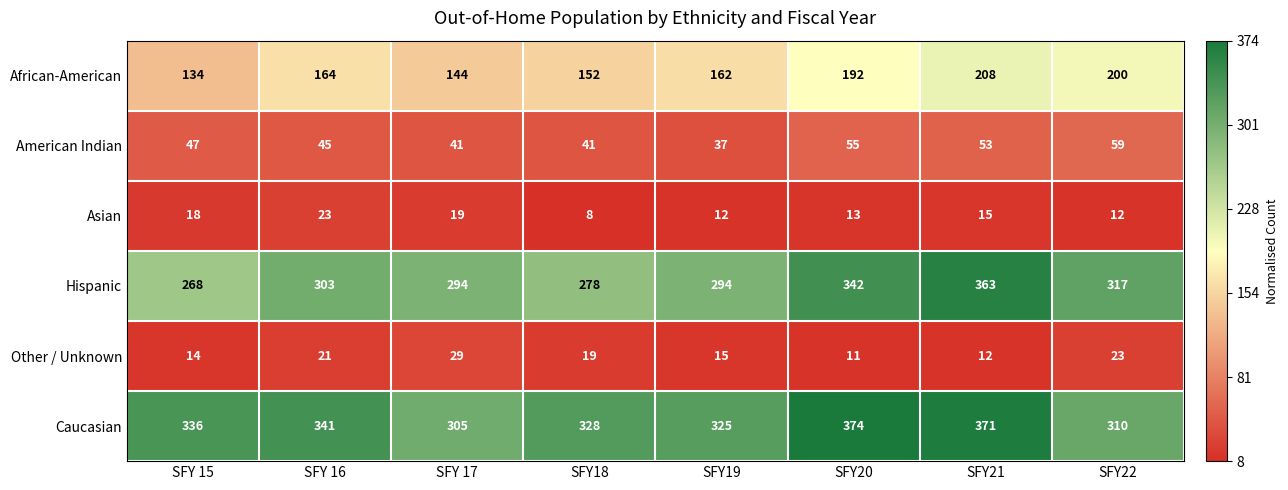

True or false: African-American has a value of 152 at SFY18.

True